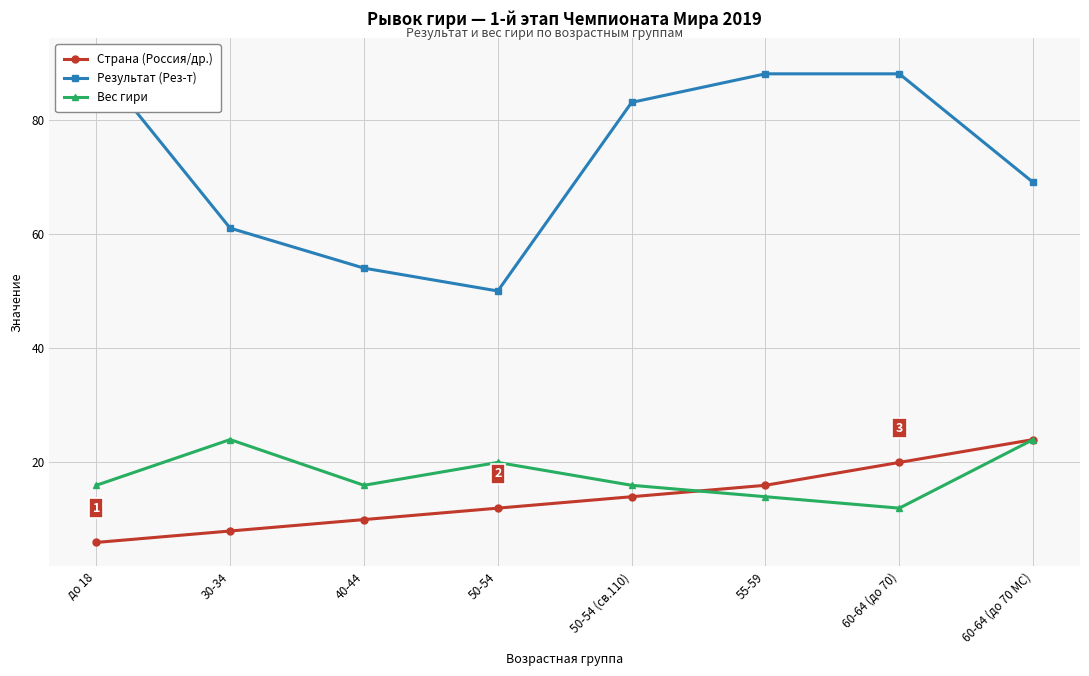

What value does the Вес гири series have at 50-54 (св.110), to the nearest 10?

20